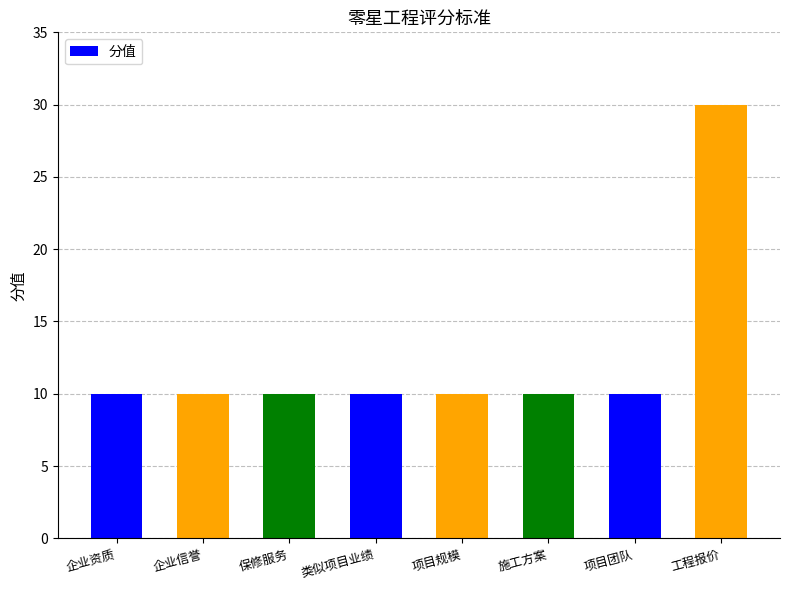

What is the ratio of the value at 项目团队 to the value at 企业信誉?

1.0